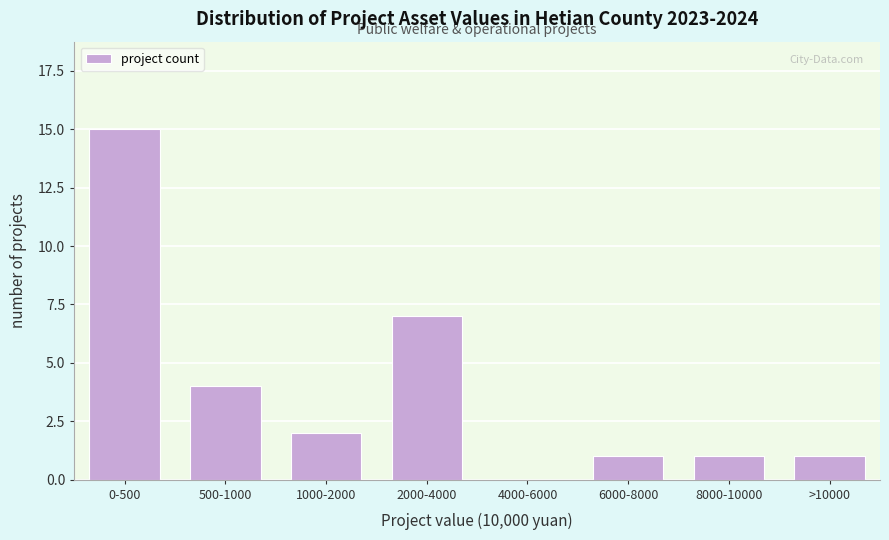

Reading right to left, what are all the values shown in this chart?

>10000=1	8000-10000=1	6000-8000=1	4000-6000=0	2000-4000=7	1000-2000=2	500-1000=4	0-500=15